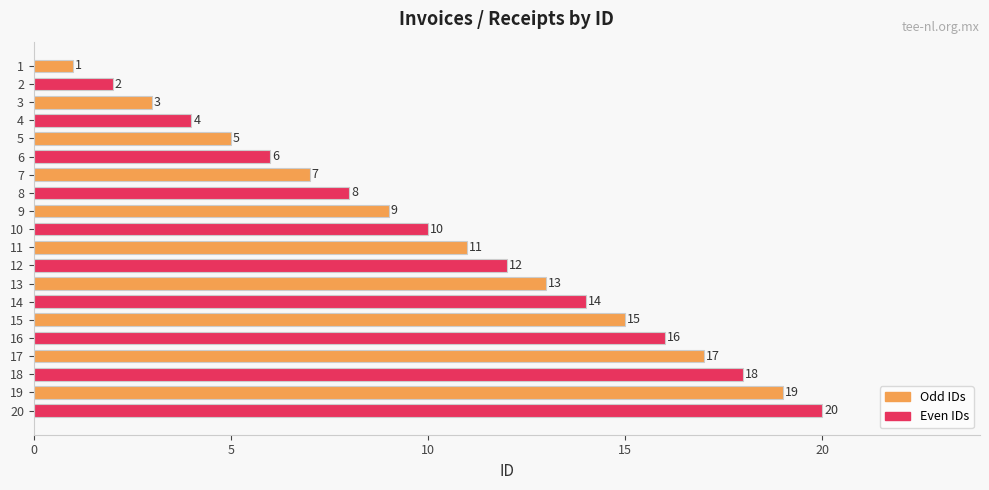

How many bars are there in total?

20